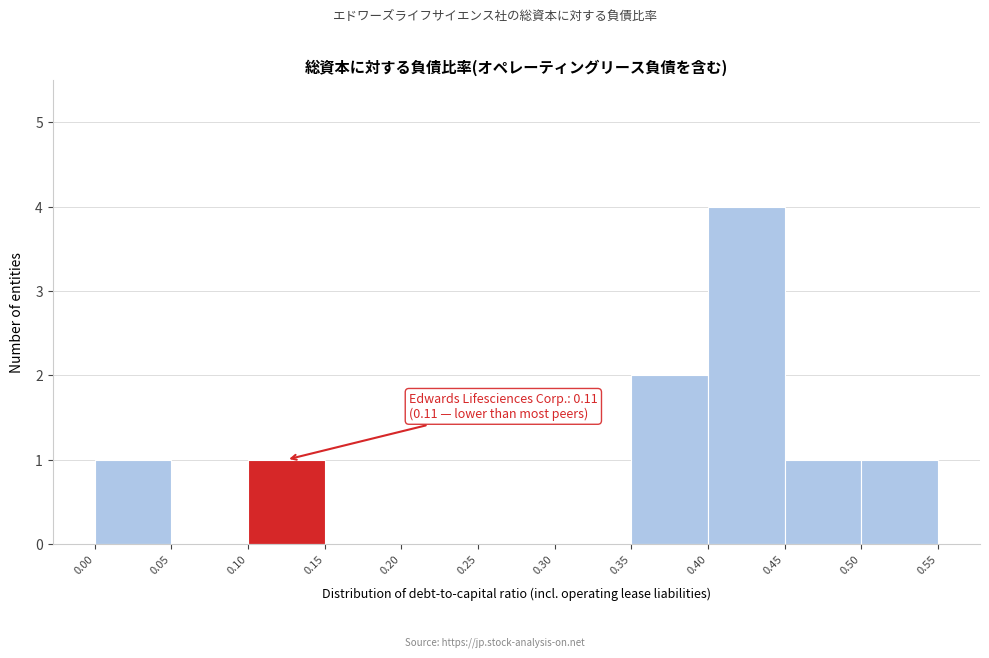

Which range on the x-axis has the tallest bar?

0.40 to 0.45